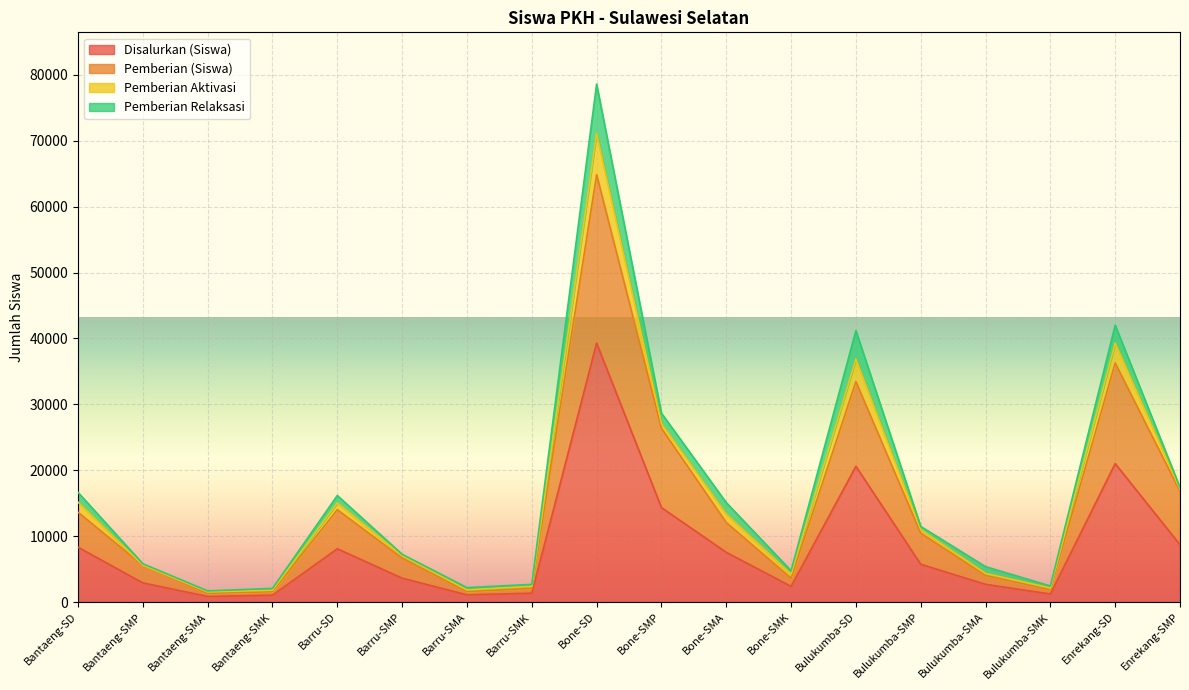

True or false: Pemberian (Siswa) and Disalurkan (Siswa) cross at least once.

False